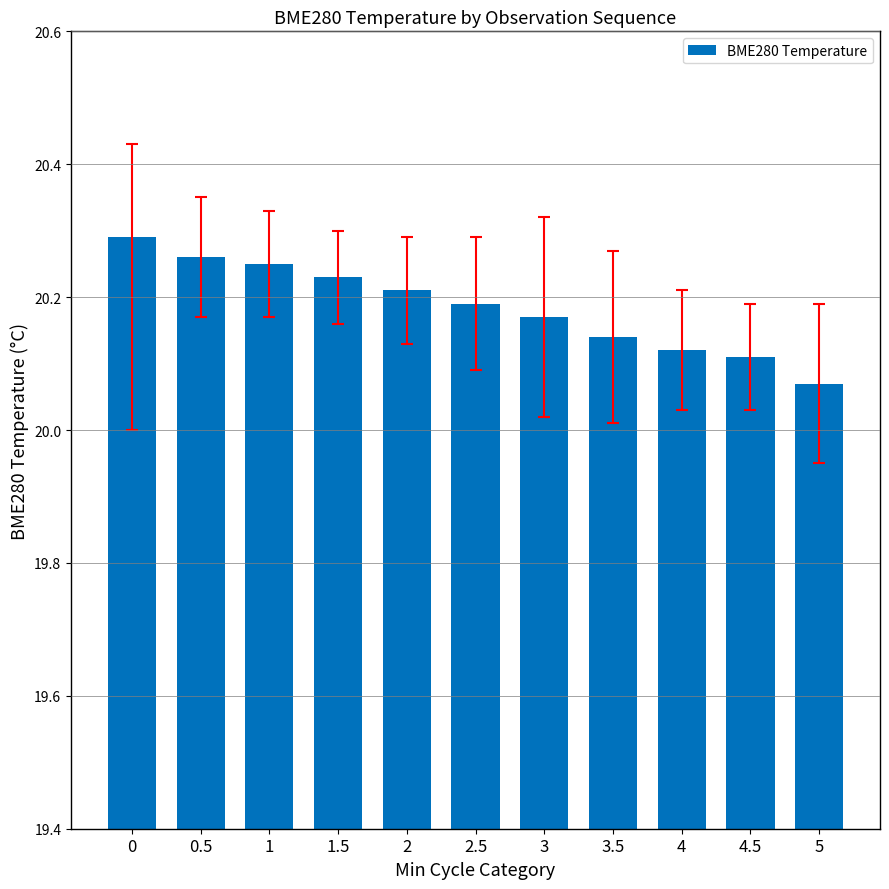

The value at 1.5 is 31.3. True or false?

False